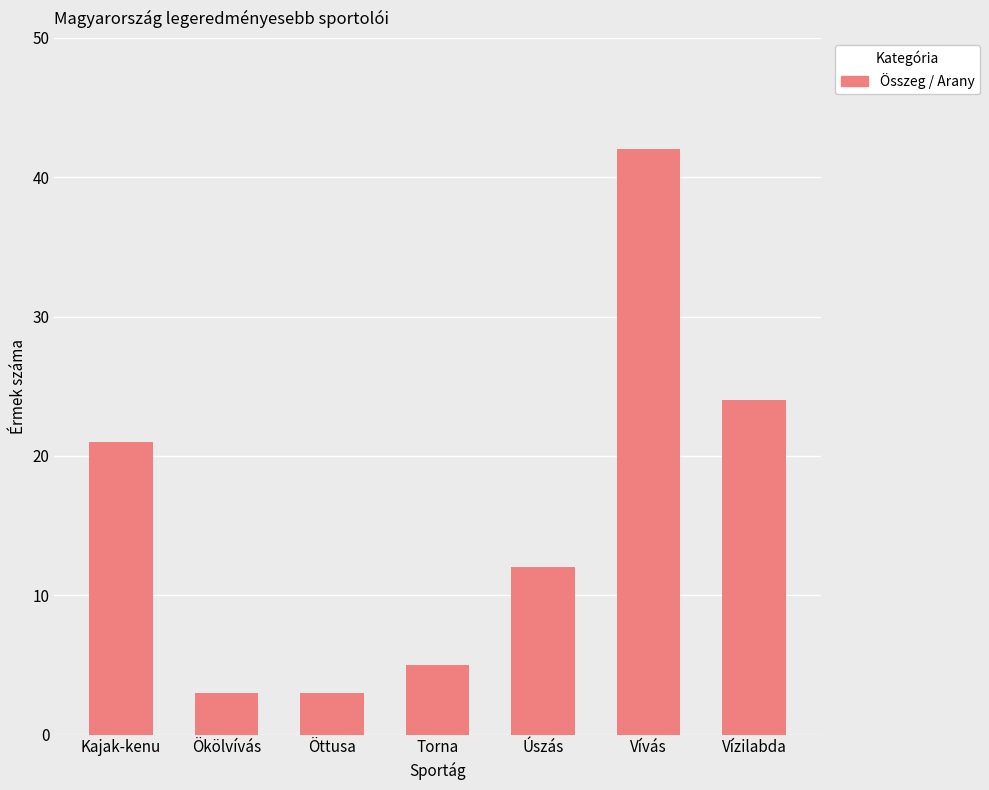

What is the value of the 1st bar from the left?

21